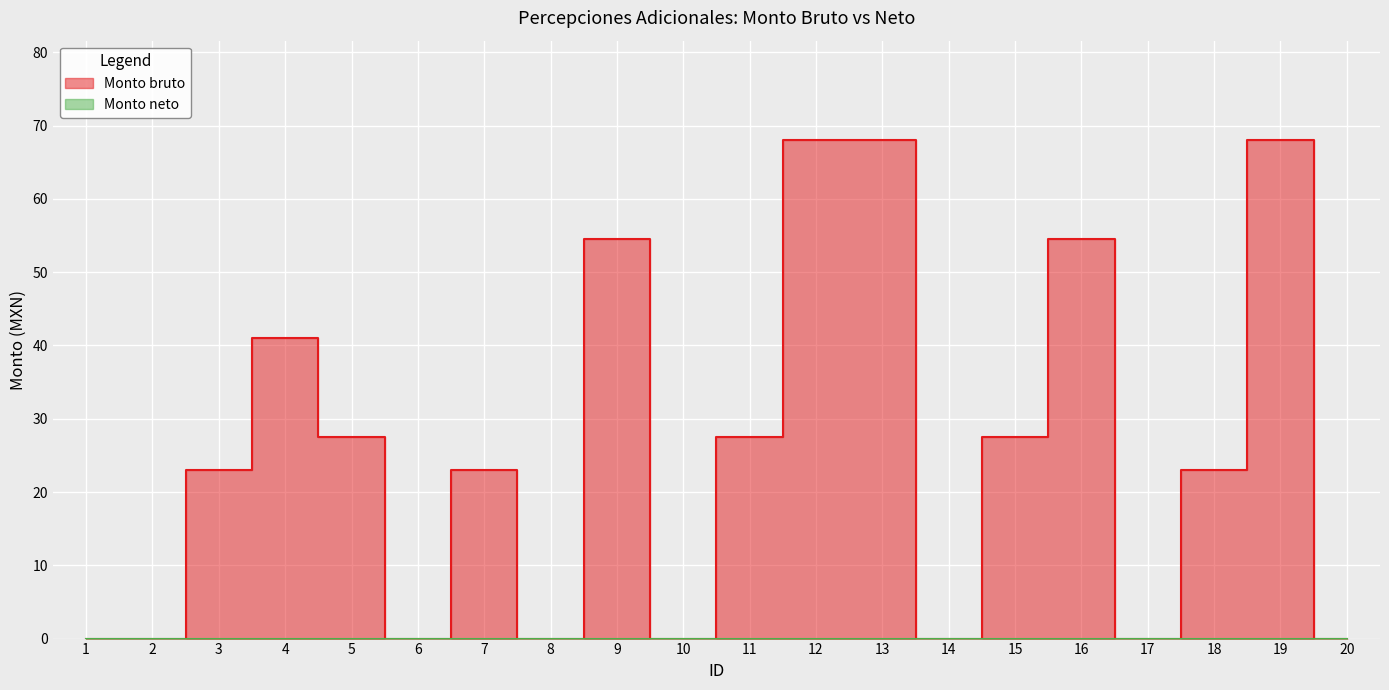

Rank the categories by value from lowest to highest.

1, 2, 6, 8, 10, 14, 17, 20, 3, 7, 18, 5, 11, 15, 4, 9, 16, 12, 13, 19